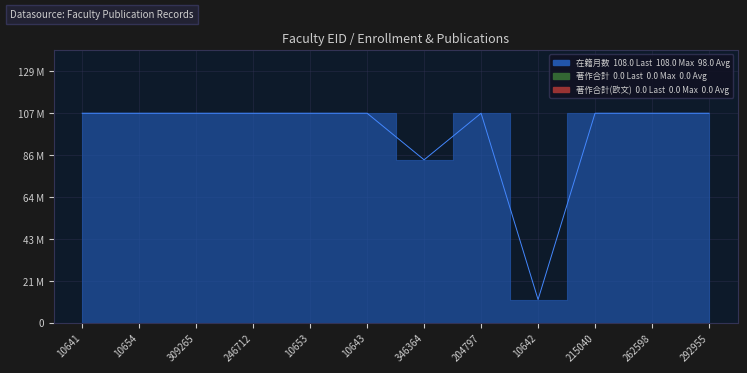

At which label is 著作合計(欧文) closest to 0?

10641